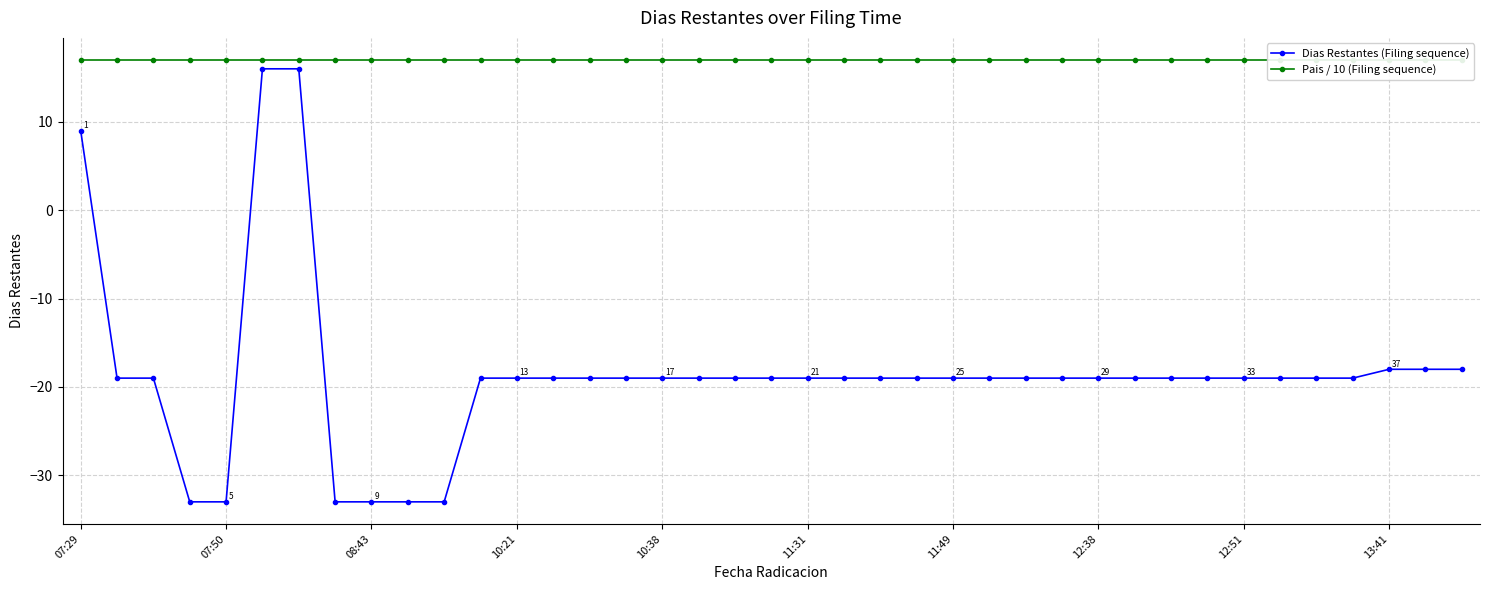

The Dias Restantes (Filing sequence) series shows 14 at 07:29. True or false?

False